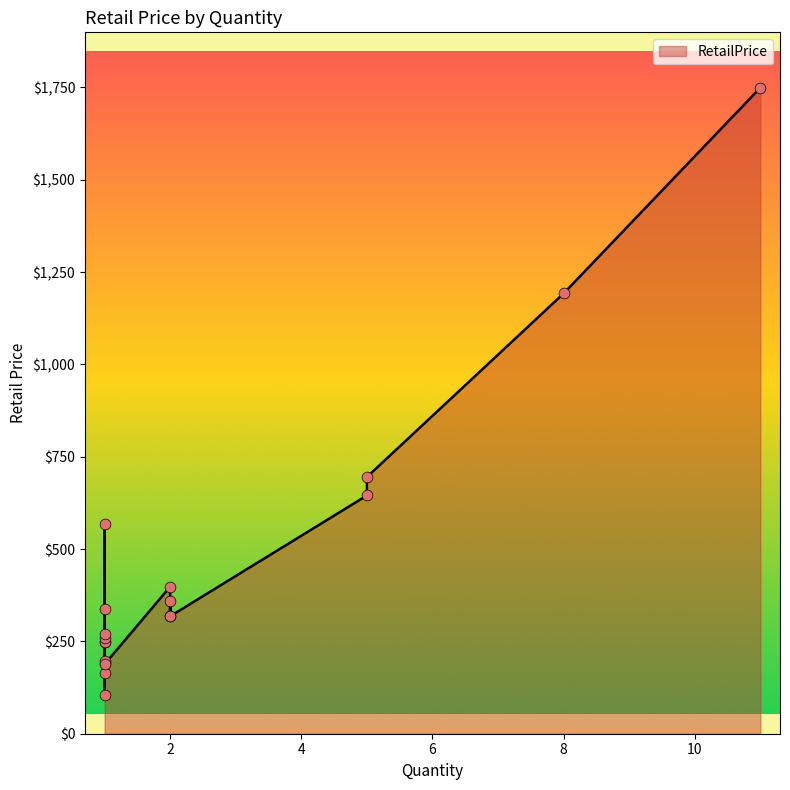

What is the change in value from 1 to 1?

-235.0